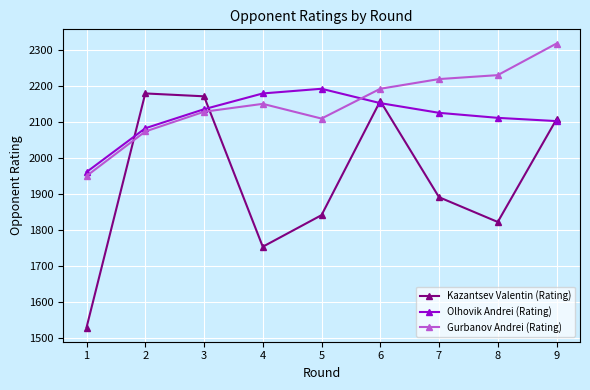

What is the value of the Gurbanov Andrei (Rating) point at the 6th from the left?

2193